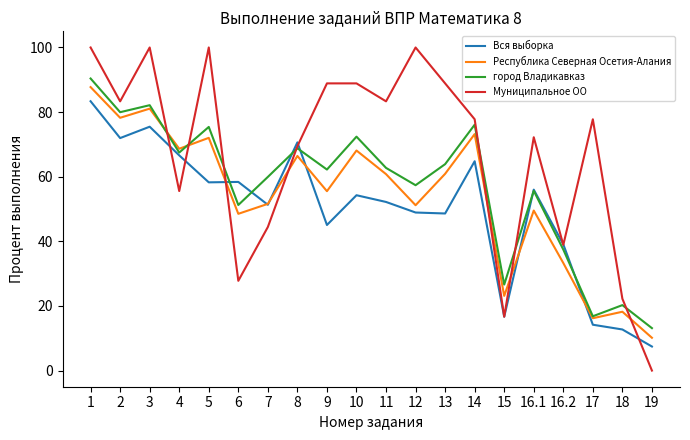

Which series has the largest total across all categories?

Муниципальное ОО